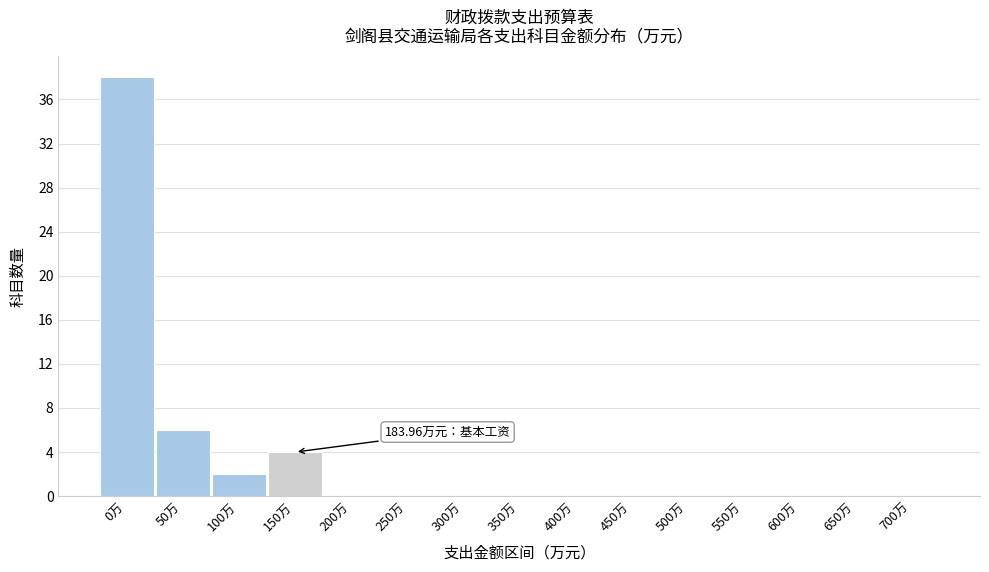

What is the sum of all values?

50